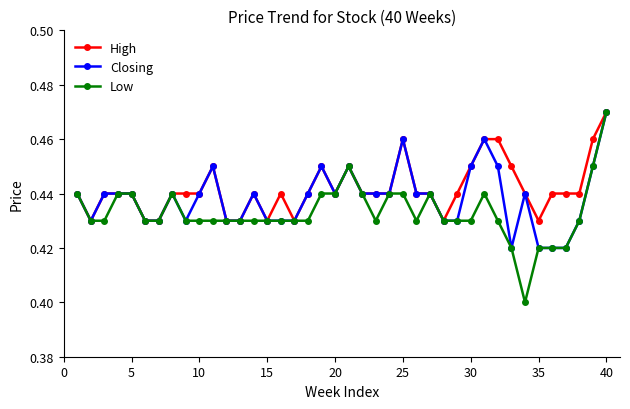

What are all the series names shown in the legend?

High, Closing, Low